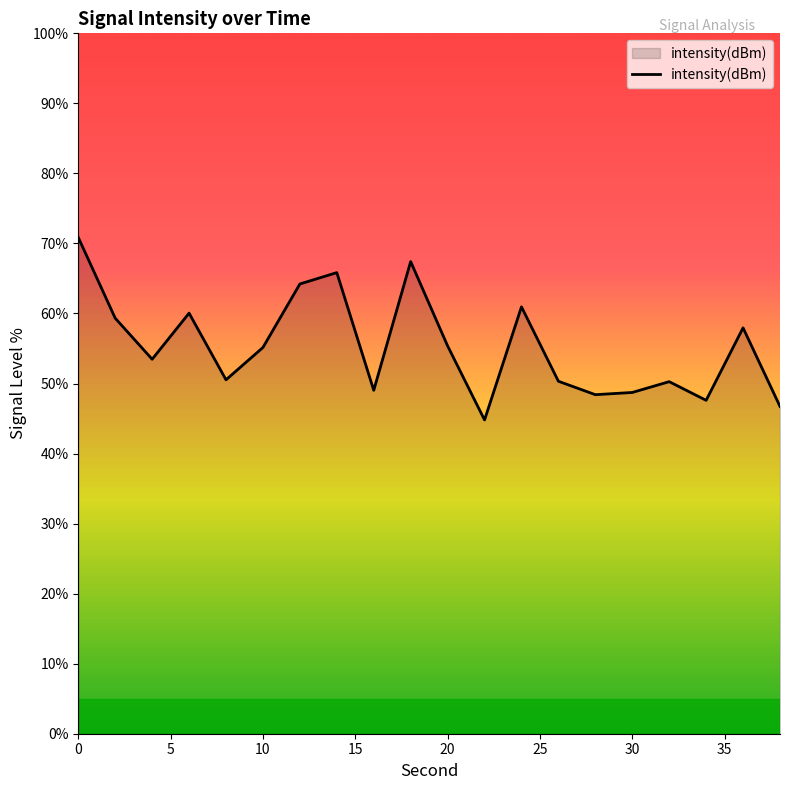

How many values are below 55?

10